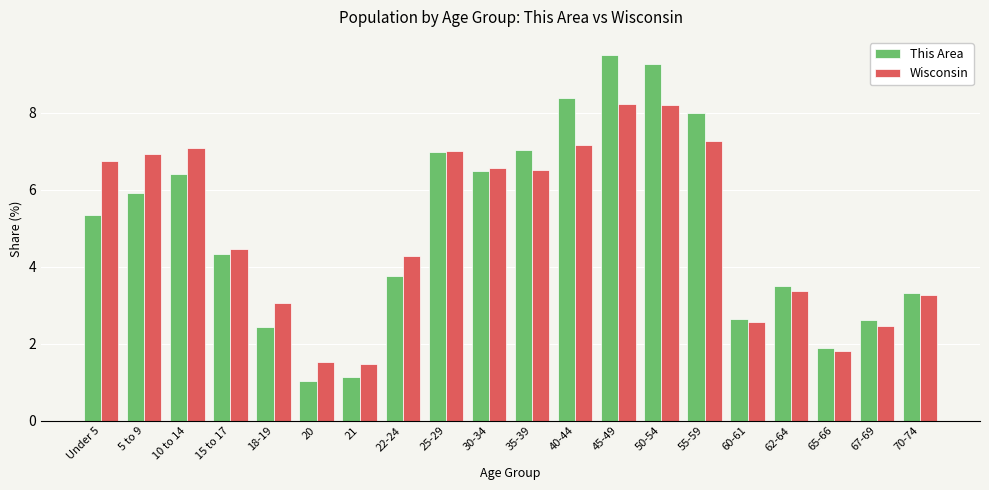

What is the difference between the highest and lowest values at 21?

0.3